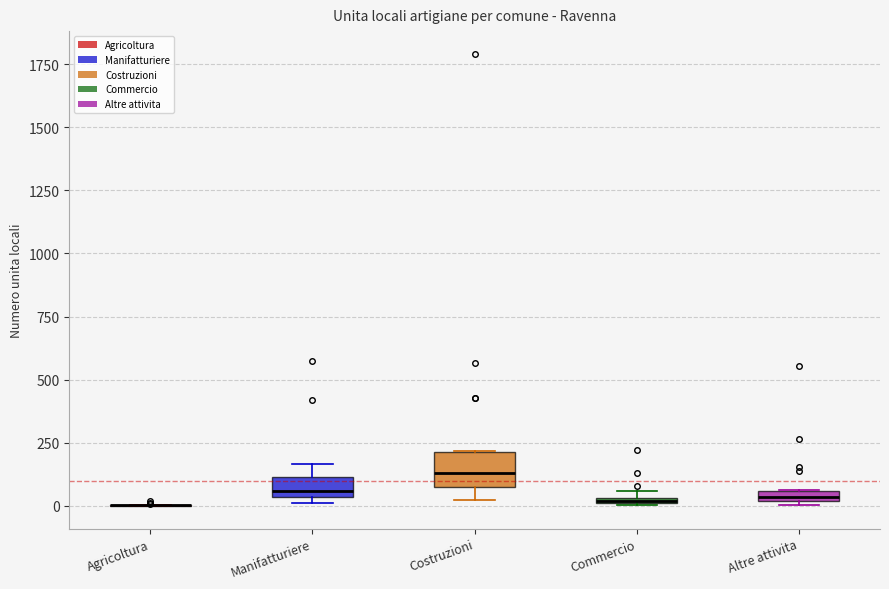

Where is the upper edge of the box for Commercio on the y-axis? The values are not printed on the chart, so give them approximately, as read against the axis.

50